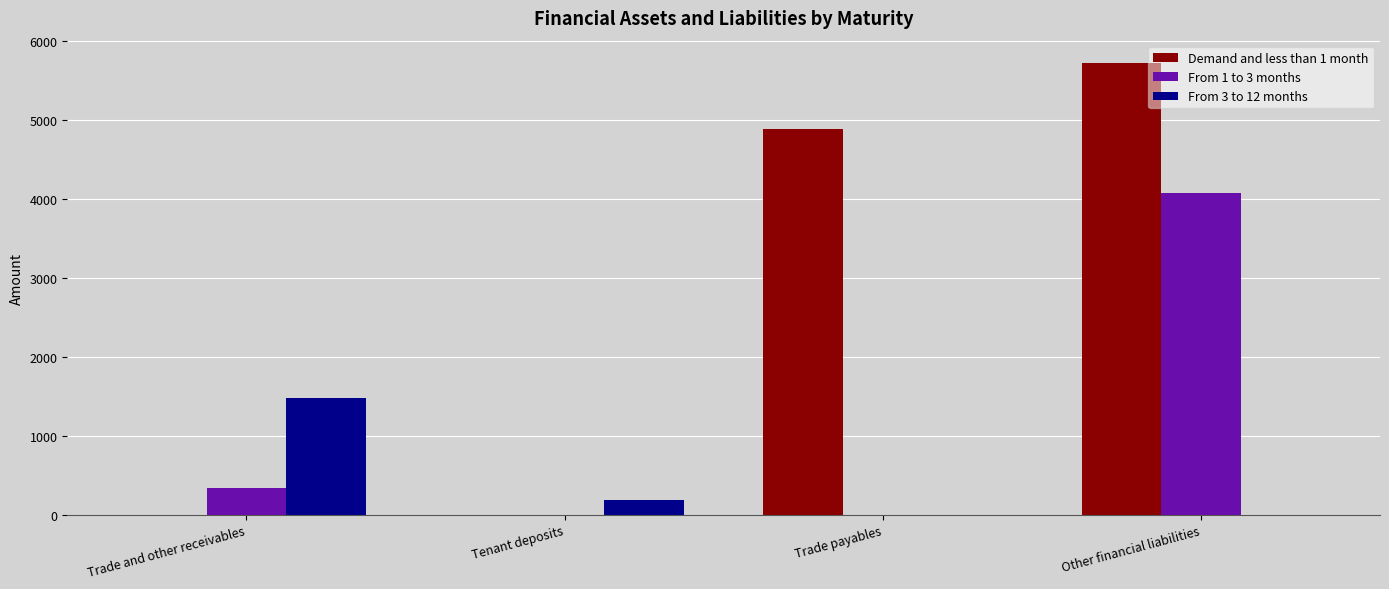

The From 1 to 3 months series shows 4074.6 at Other financial liabilities. True or false?

True